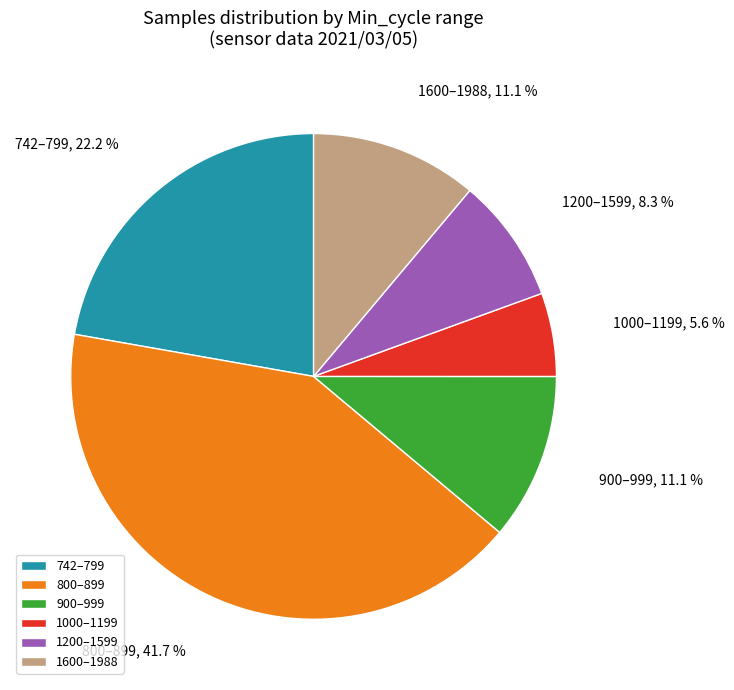

Which category has the biggest portion of the pie?

800–899